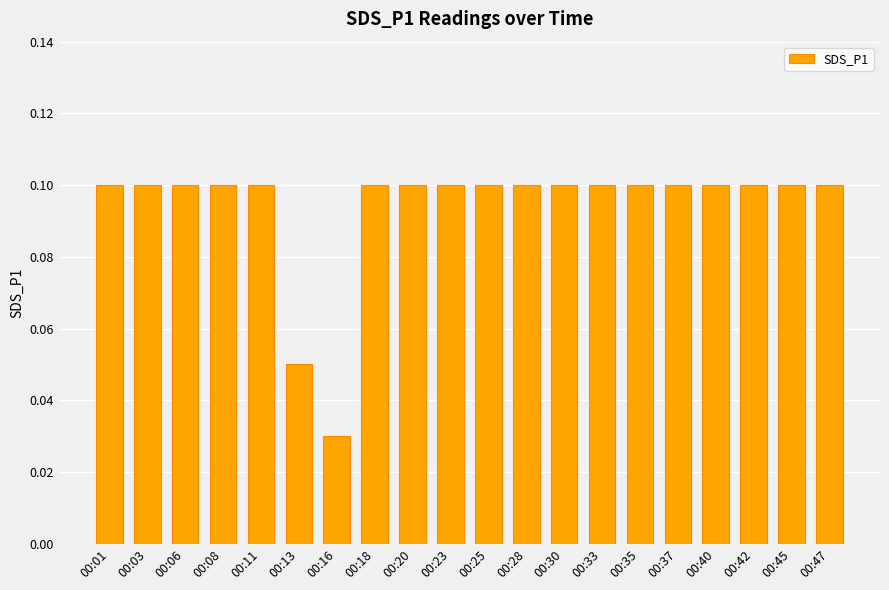

What is the sum of all values?

1.9